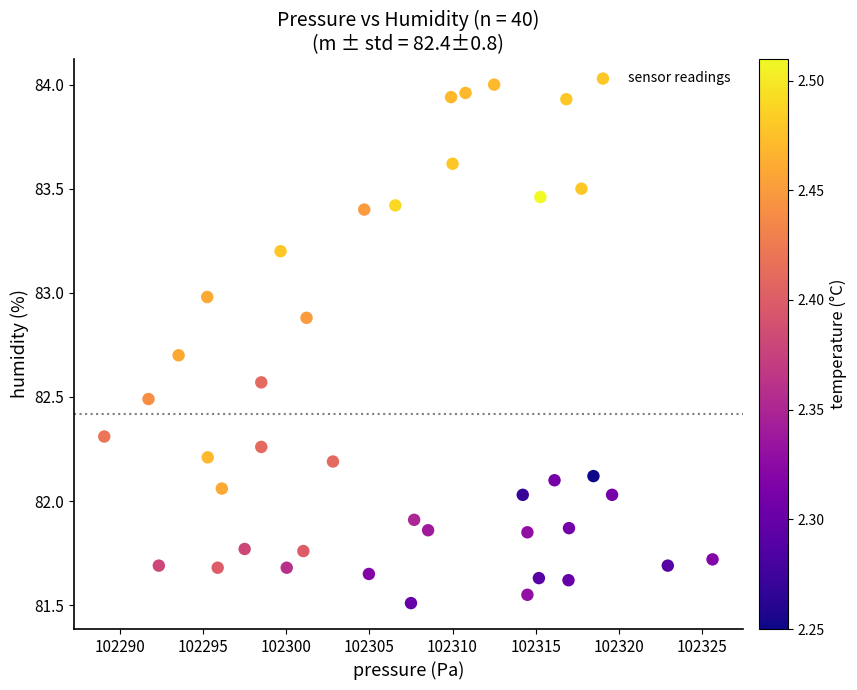

What is the range of X values (max minus min)?

36.6